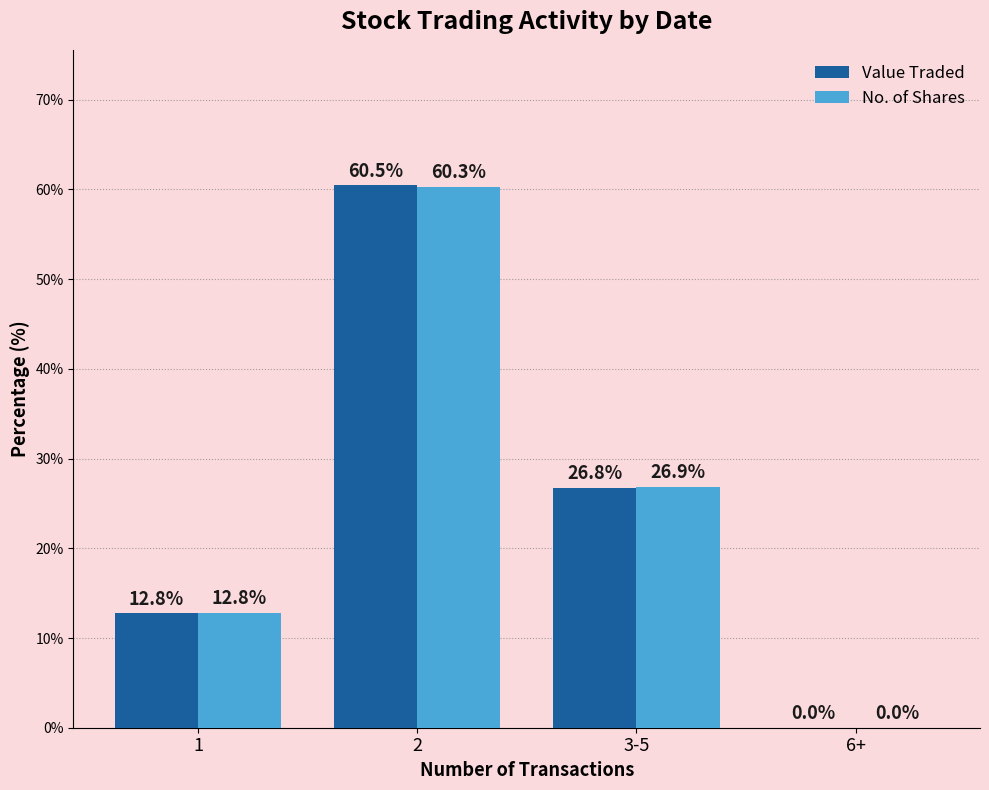

What is the sum of the No. of Shares values at 3-5 and 2?

87.2